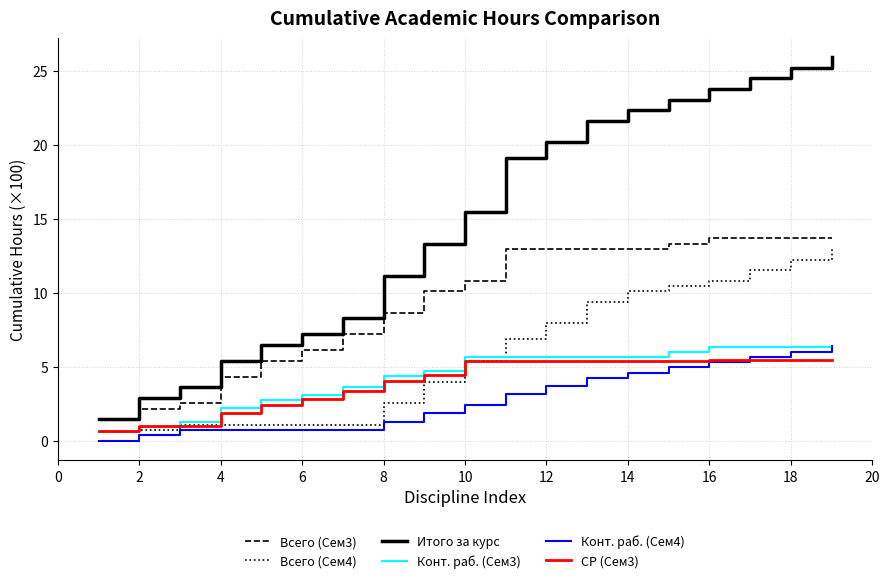

True or false: Итого за курс and Конт. раб. (Сем3) intersect in this chart.

False